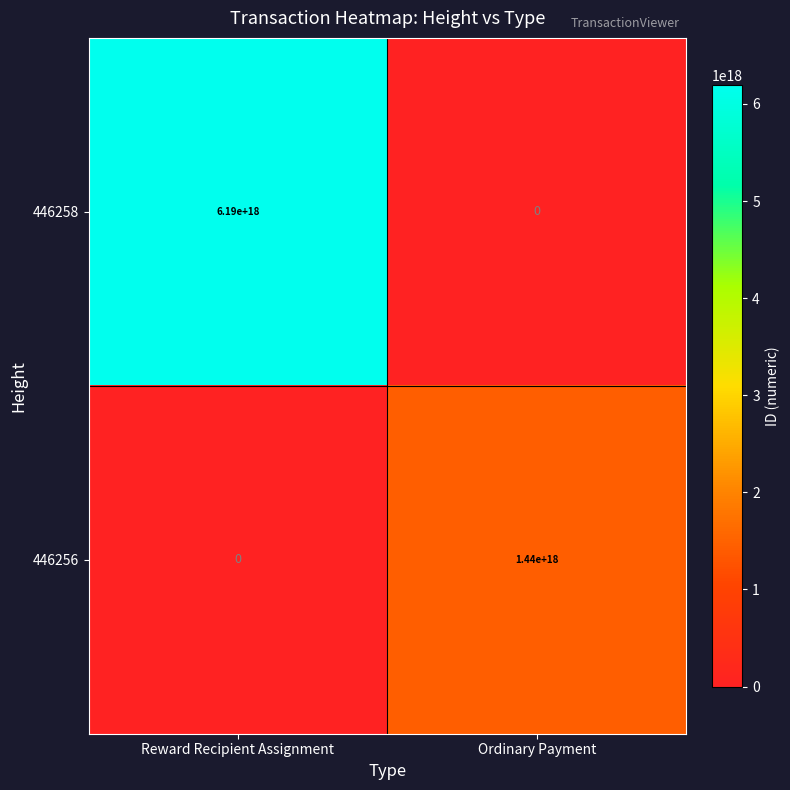

Which series has the largest total across all categories?

446258